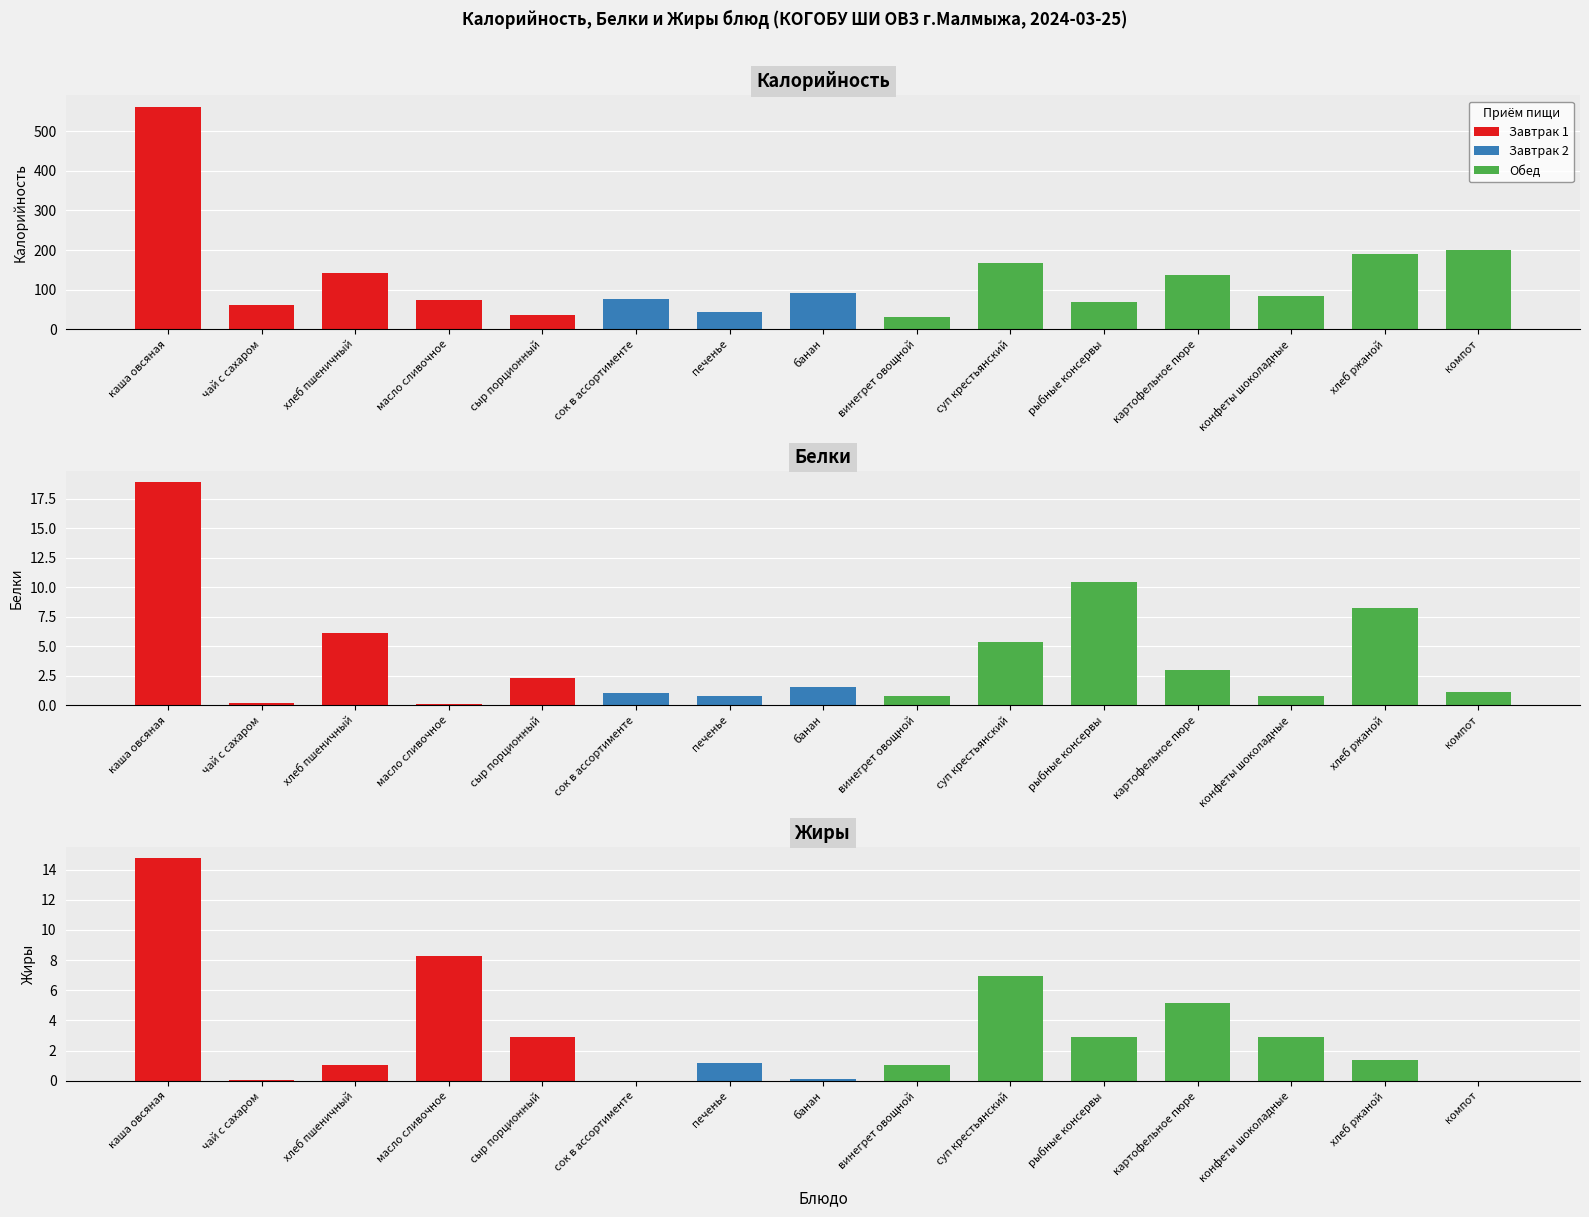

Is it true that Калорийность equals 29.9 at винегрет овощной?

True